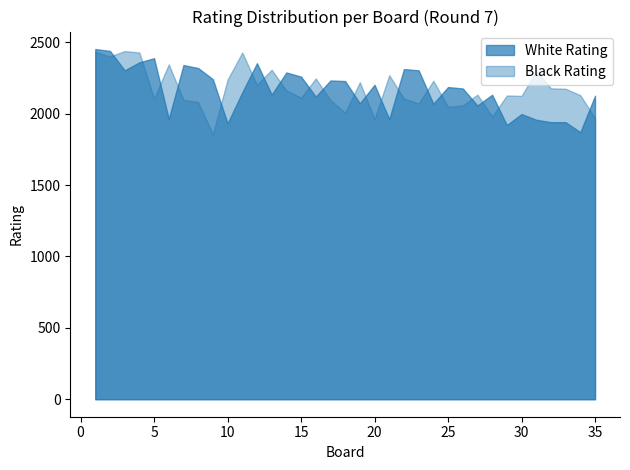

What is the highest value of the Black Rating series?

2438